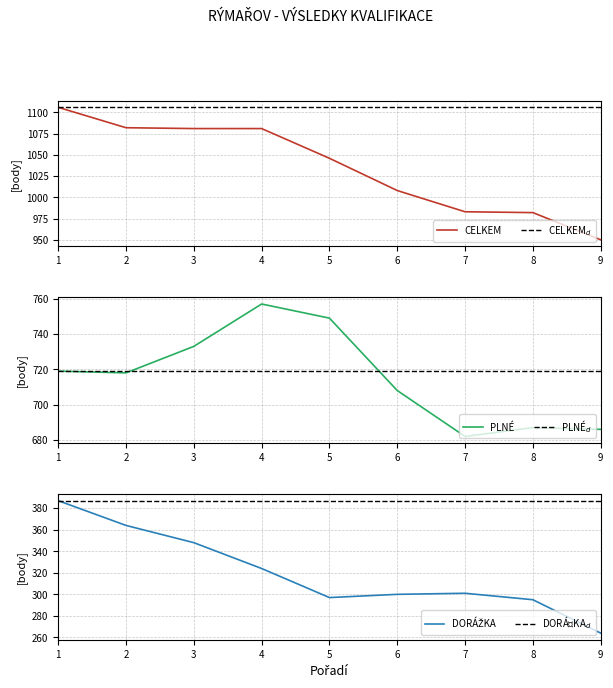

How many distinct data groups are displayed?

3